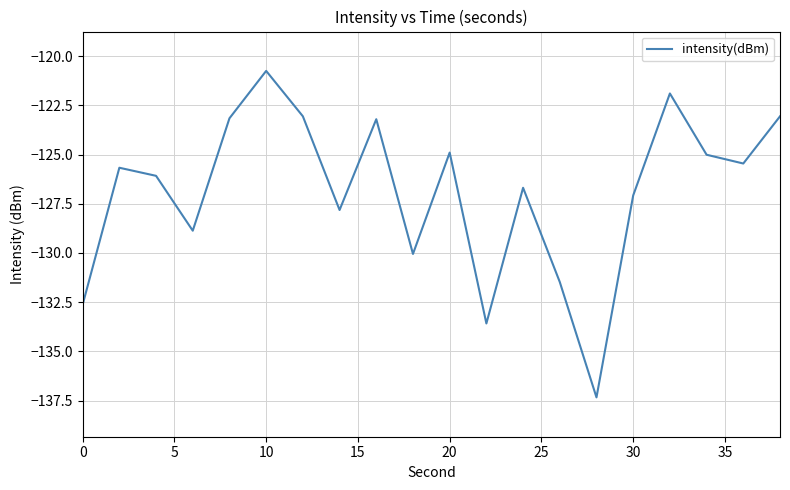

What is the greatest value displayed?

-120.7